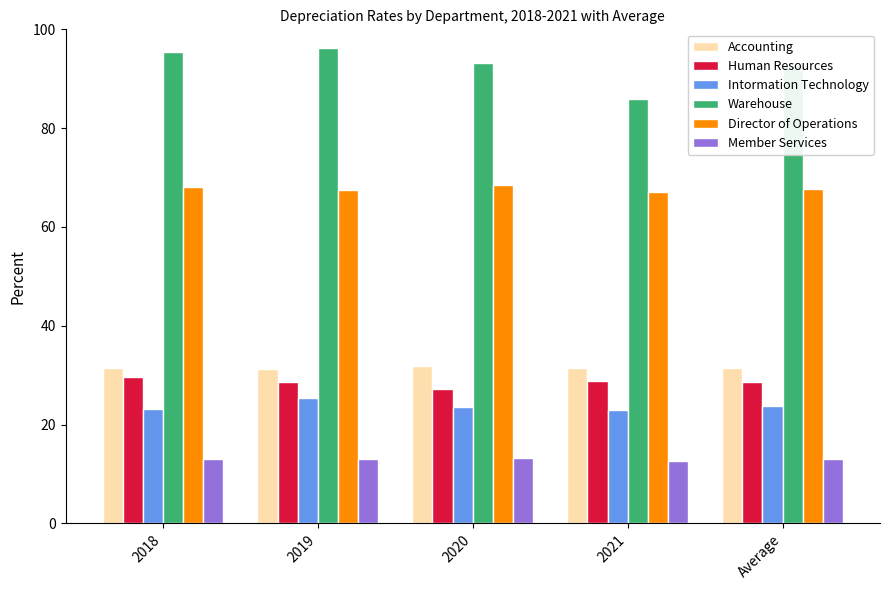

The Human Resources series shows 28.9 at 2021. True or false?

True